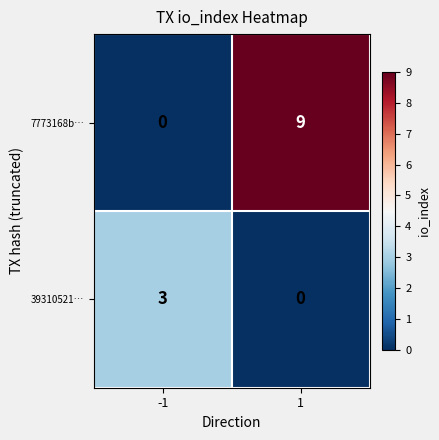

Is it true that 39310521… equals 5 at -1?

False